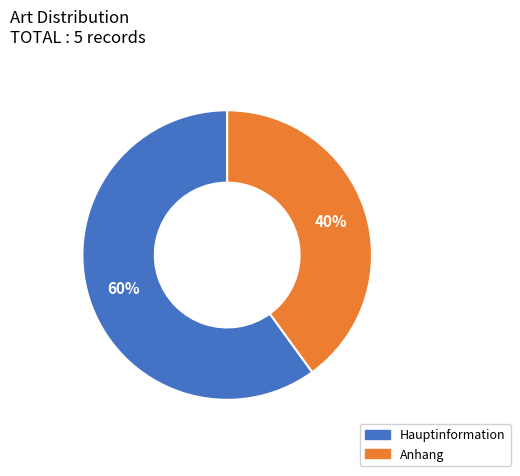

Rank the categories by value from highest to lowest.

Hauptinformation, Anhang